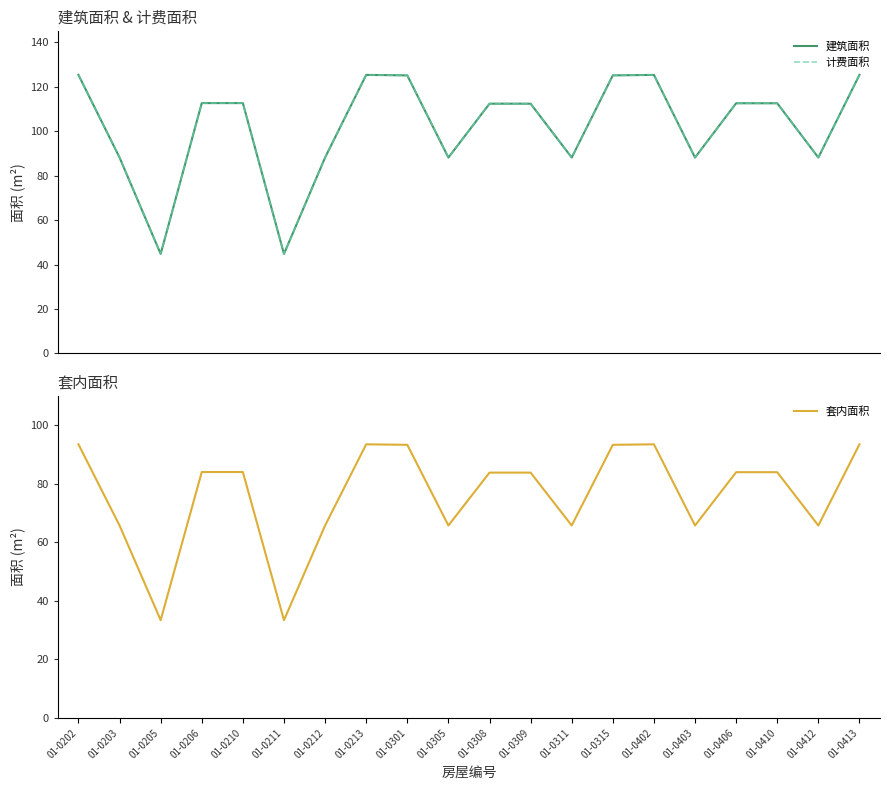

How many interior local valleys does the 计费面积 series have?

6